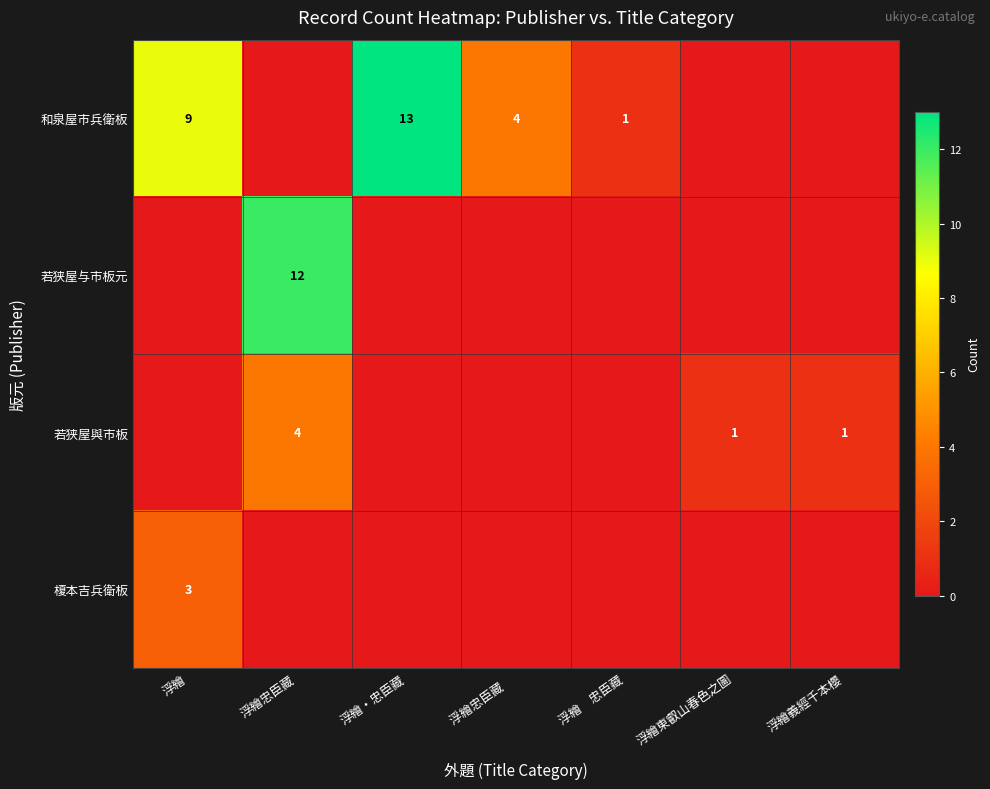

The 和泉屋市兵衛板 series shows 13 at 浮繪・忠臣藏. True or false?

True